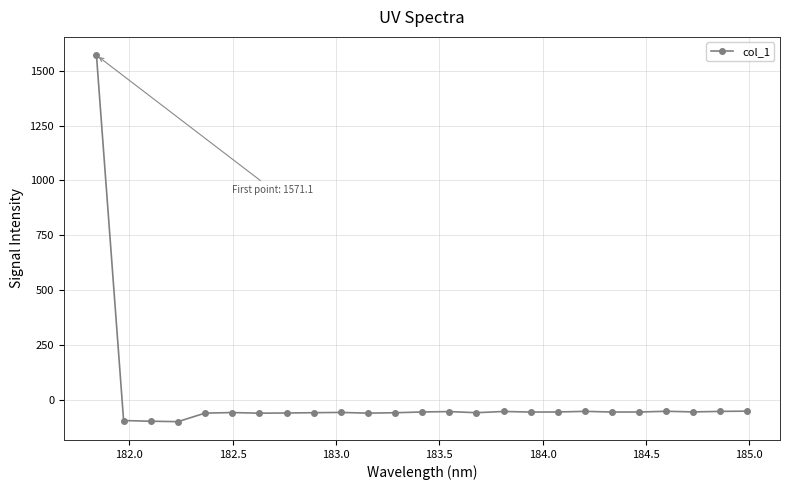

What is the value of the 15th point from the left?

-58.8